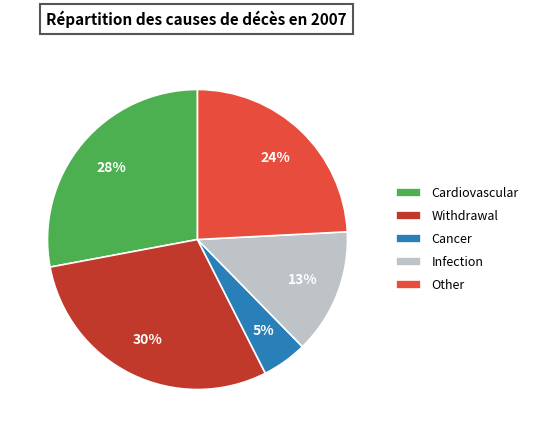

How many segments does this pie chart have?

5